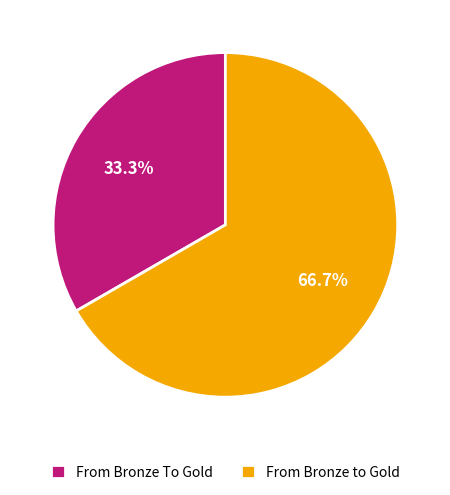

To the nearest percent, what portion does From Bronze to Gold represent?

67%